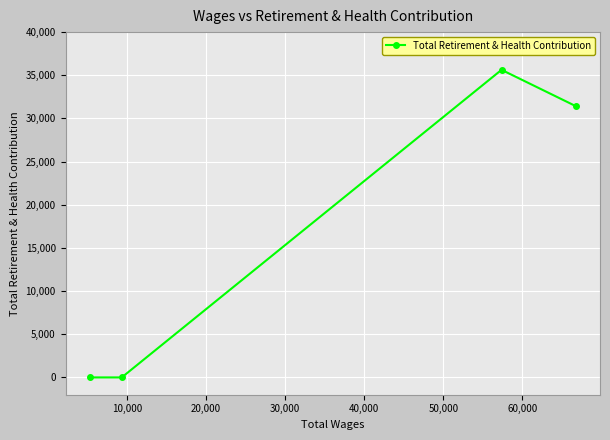

Reading left to right, transcribe all the data shown in this chart.

0	0	35630	31430